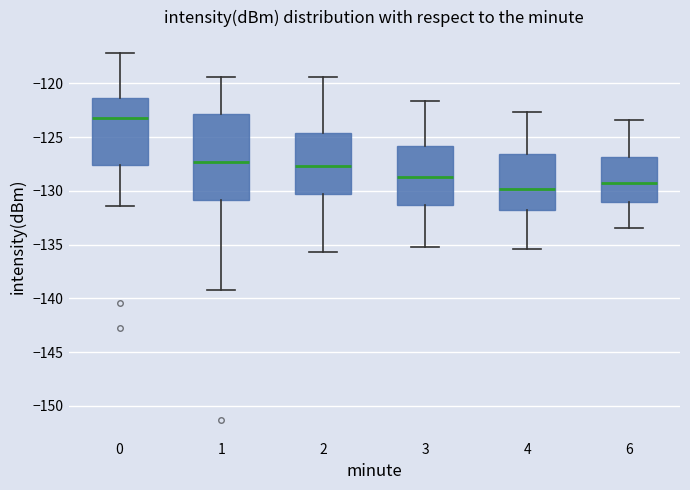

Reading left to right, transcribe this box plot: for each box, give where its median line is, the range the box spans, and where its two whiskers end, as read against the y-axis. The values are not printed on the chart, so give them approximately, as read against the axis.

0: median -123.5, box -127.5 to -121.5, whiskers -131.5 to -117.0
1: median -127.5, box -131.0 to -123.0, whiskers -139.0 to -119.5
2: median -127.5, box -130.5 to -124.5, whiskers -135.5 to -119.5
3: median -128.5, box -131.5 to -126.0, whiskers -135.0 to -121.5
4: median -130.0, box -132.0 to -126.5, whiskers -135.5 to -122.5
6: median -129.5, box -131.0 to -127.0, whiskers -133.5 to -123.5